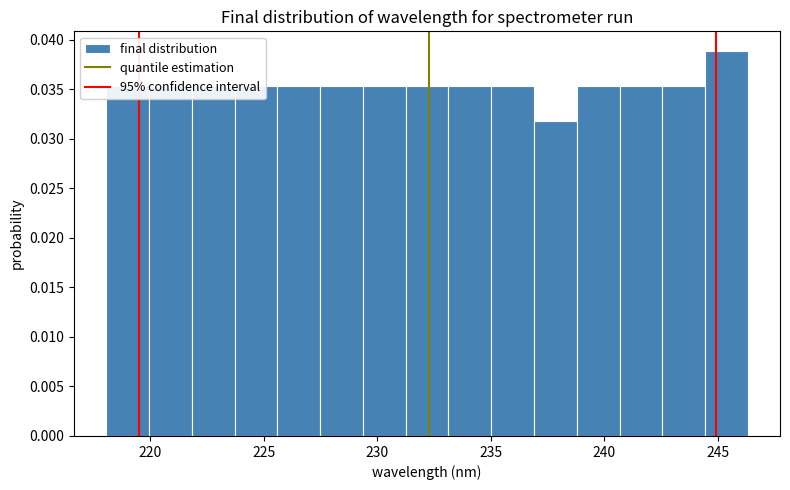

Around what value on the x-axis is the tallest bar? Give the approximate position of its centre, as read against the axis.

245.5